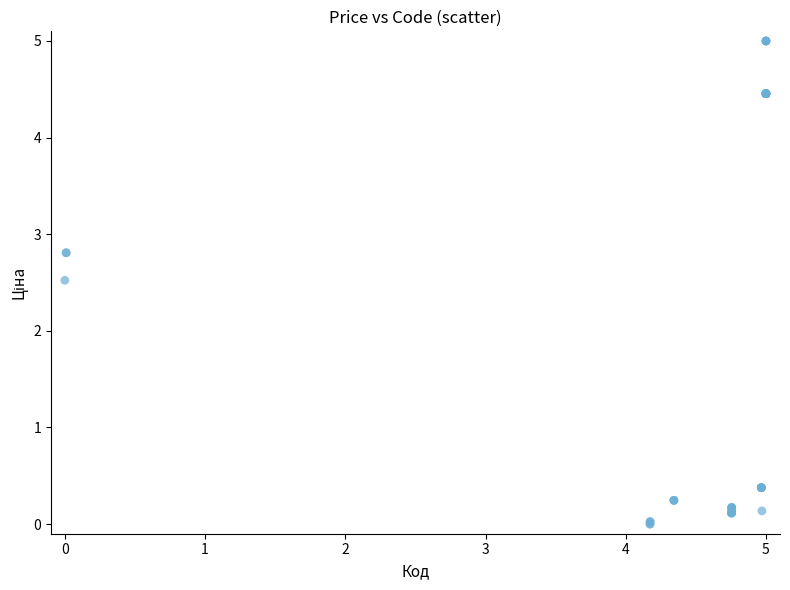

What Y value in the scatter plot is closest to 2?

2.5